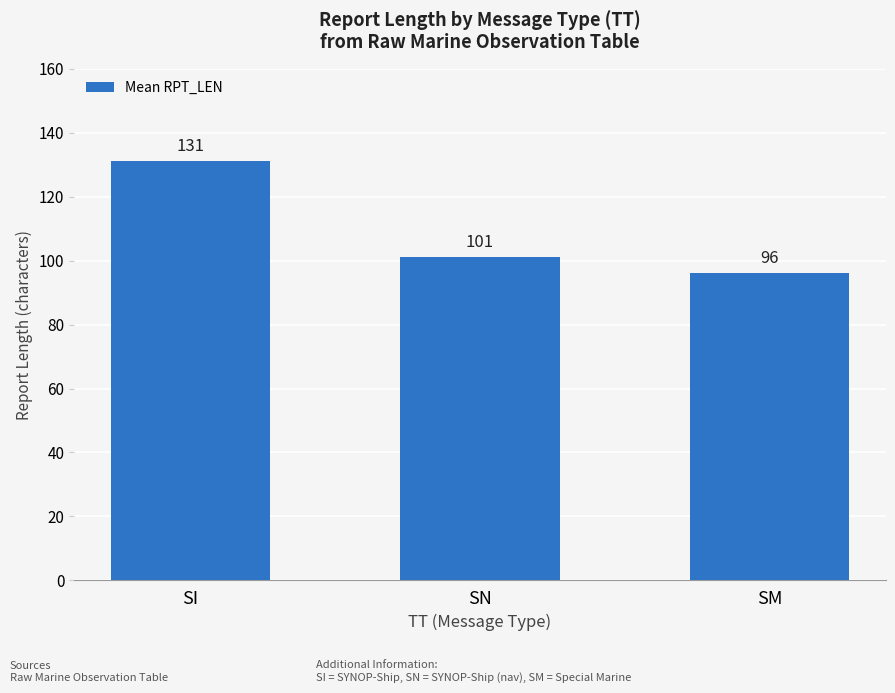

What position from the left is SI?

1